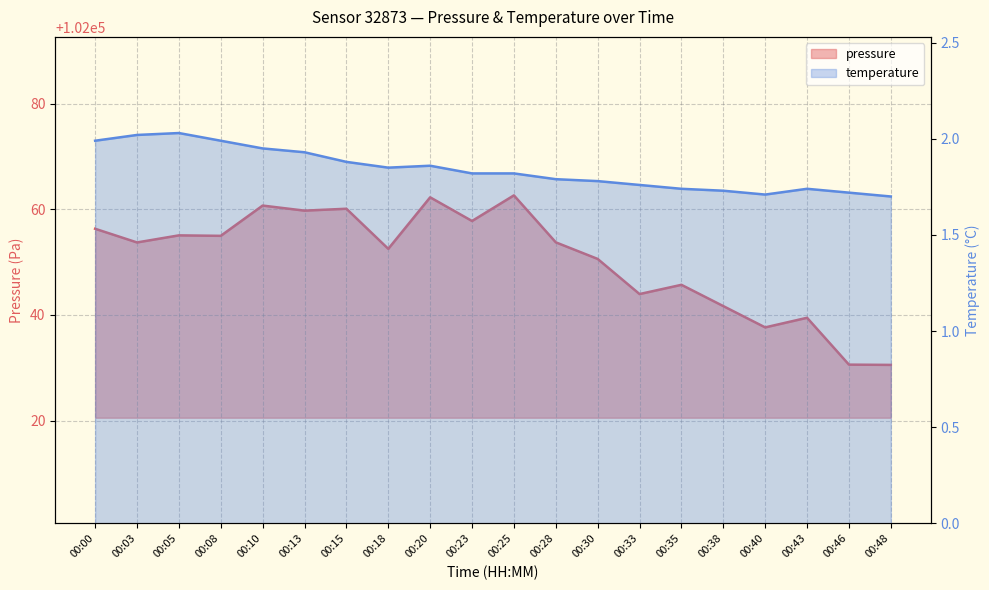

Rank the series by their maximum value, from highest to lowest.

pressure, temperature